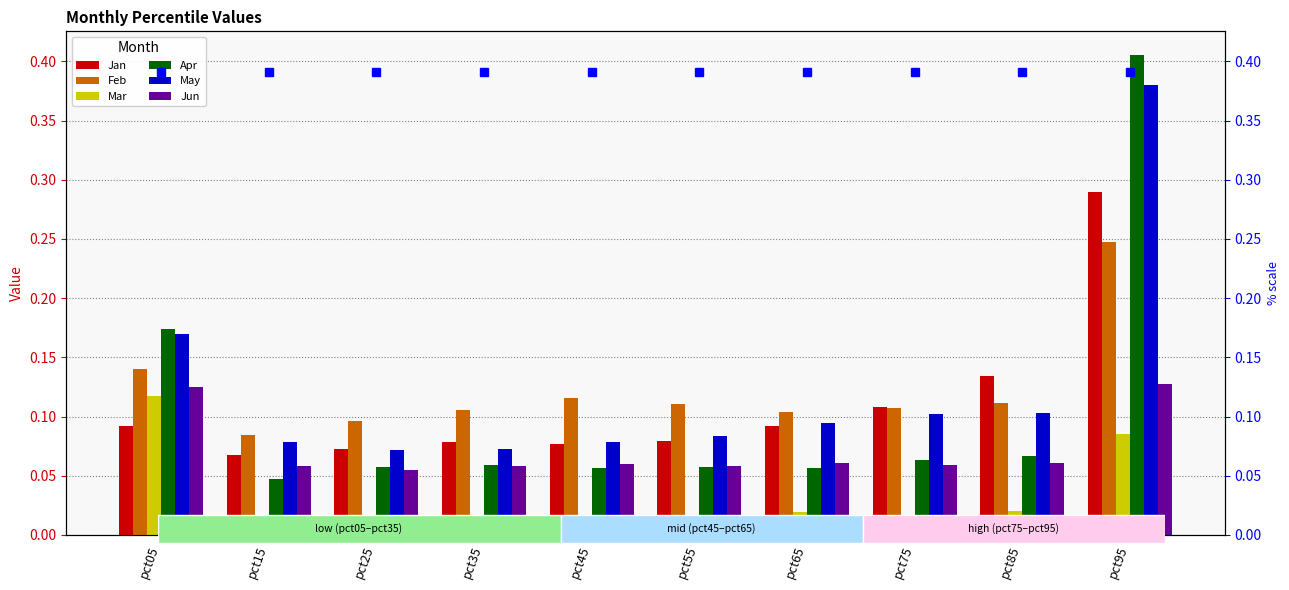

Which has a higher value, pct35 or pct75?

pct75